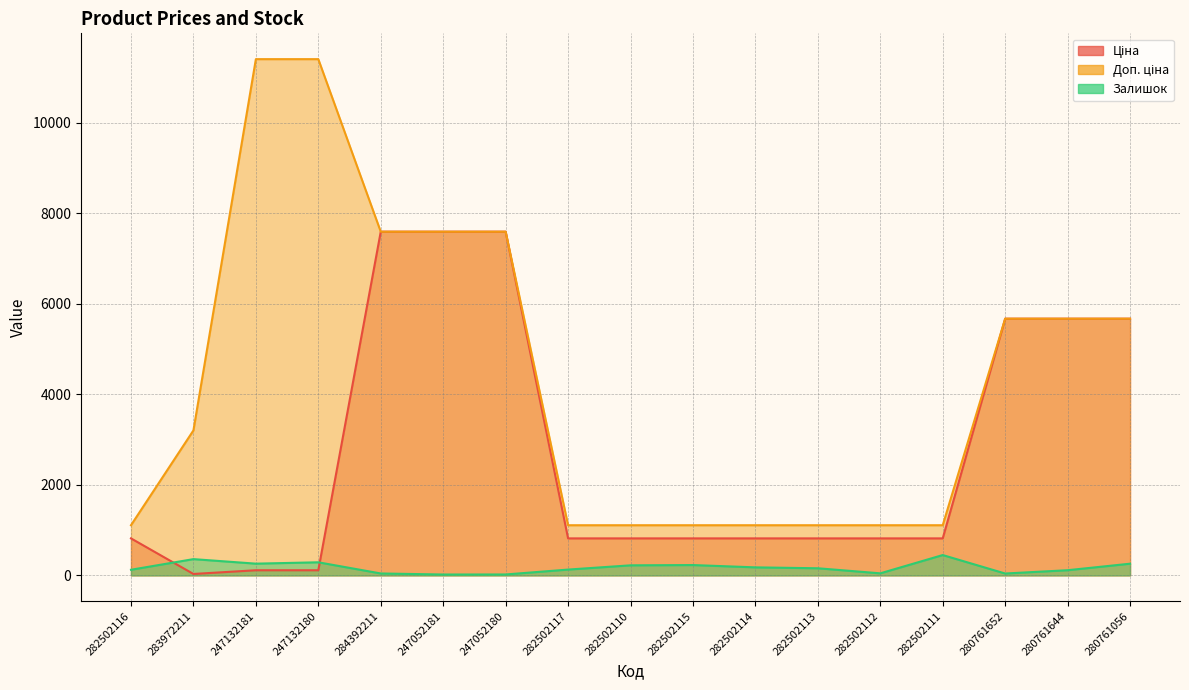

At which category is the sum across all series the highest?

284392211